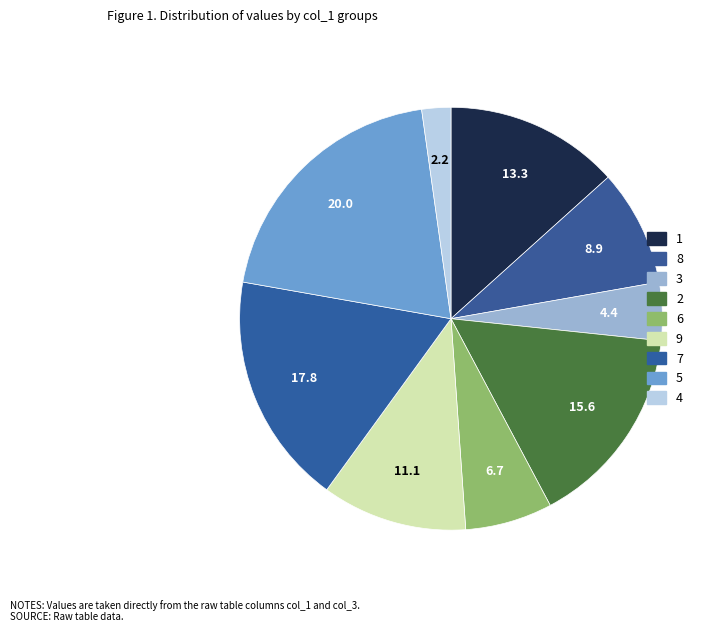

To the nearest percent, what is the difference between the largest and smallest slice percentages?

18%